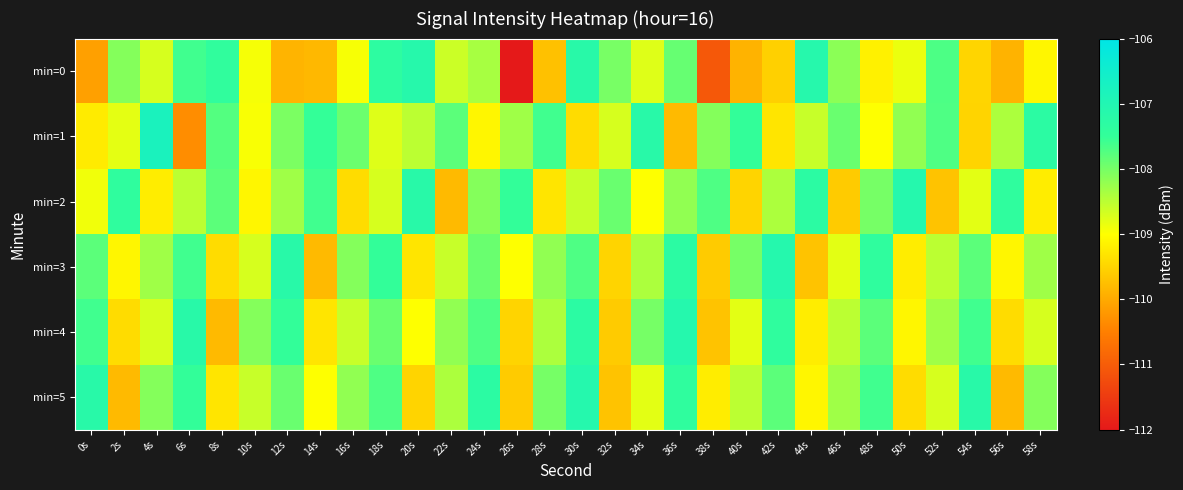

Which series has the widest spread of values?

min=0